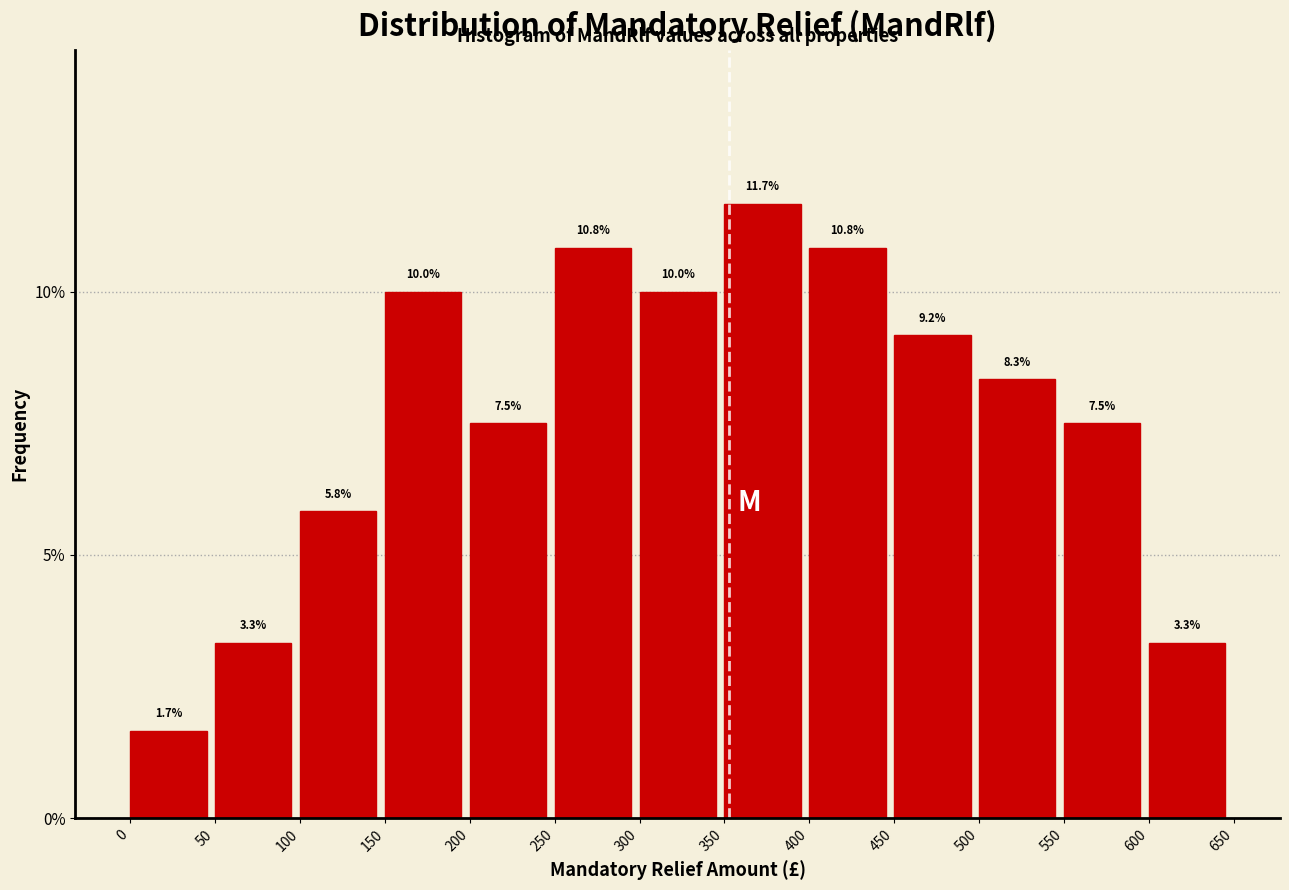

Reading left to right, transcribe this chart: for each bar, give the range it covers on the x-axis and its height.

0 to 50: 1.7
50 to 100: 3.3
100 to 150: 5.8
150 to 200: 10.0
200 to 250: 7.5
250 to 300: 10.8
300 to 350: 10.0
350 to 400: 11.7
400 to 450: 10.8
450 to 500: 9.2
500 to 550: 8.3
550 to 600: 7.5
600 to 650: 3.3